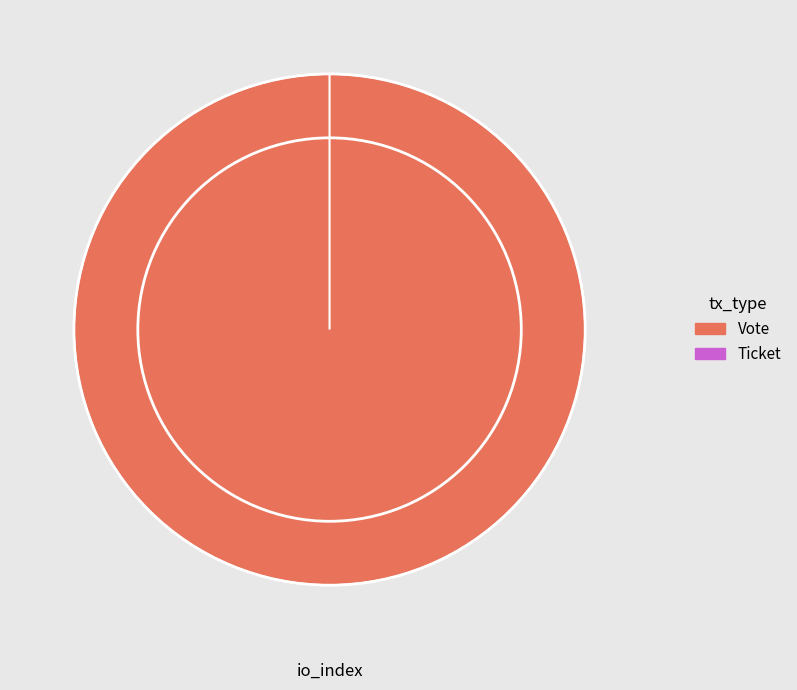

What is the total percentage of Vote and Ticket?

100.0%